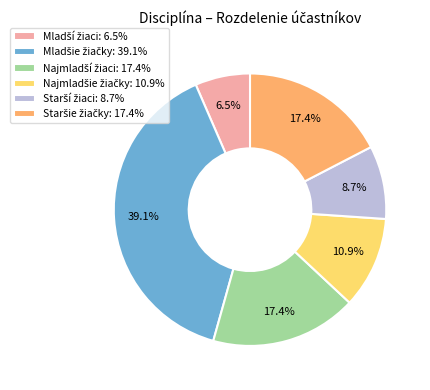

Is there a majority slice in this chart?

No